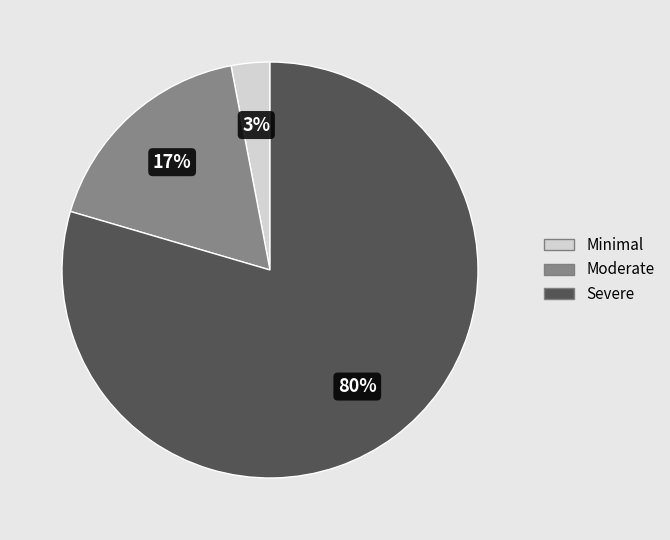

Between Moderate and Severe, which is larger?

Severe